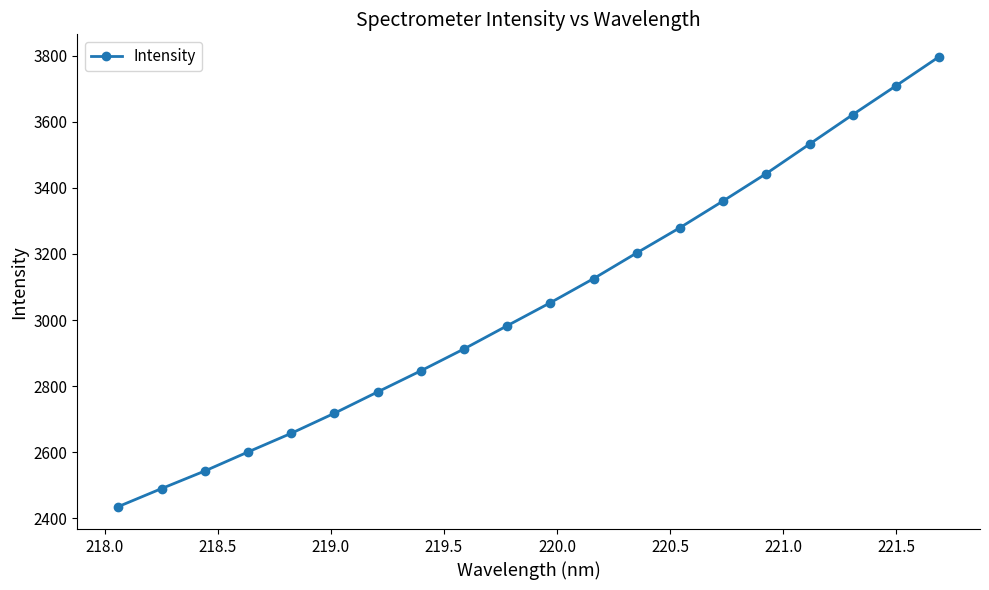

What is the difference between the maximum and minimum values?

1361.0